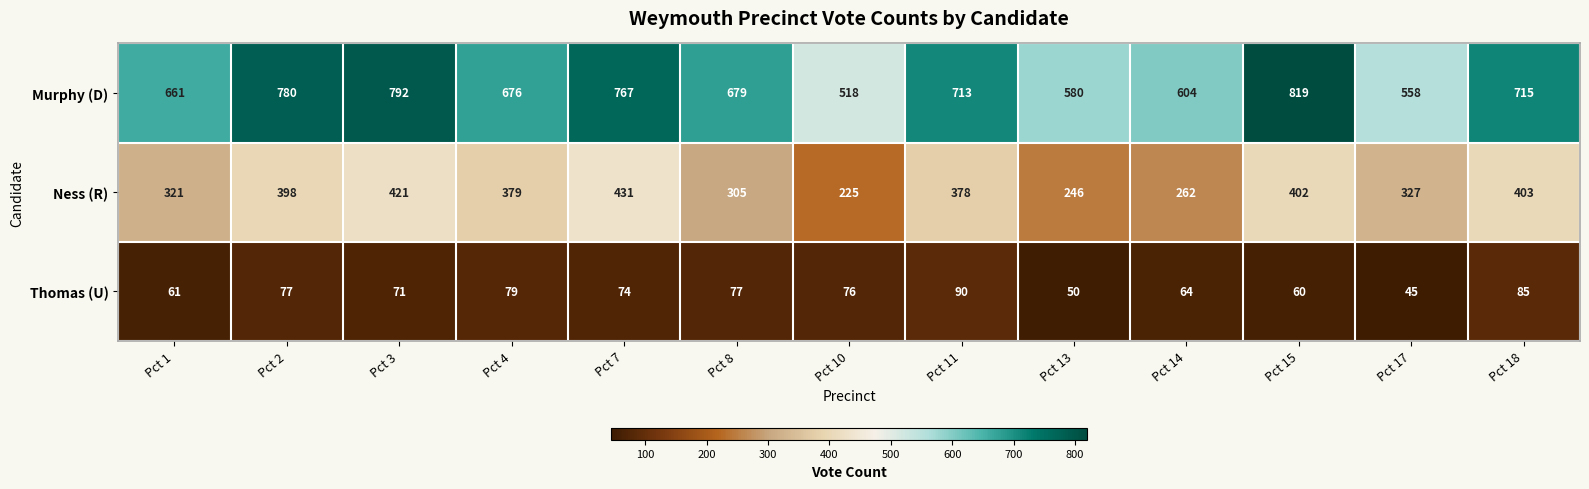

At which label is Murphy (D) closest to 668?

Pct 1